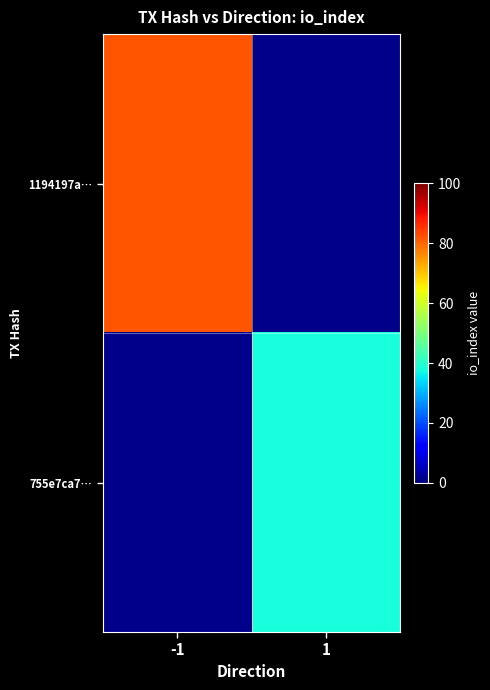

How many data points does each series have?

2